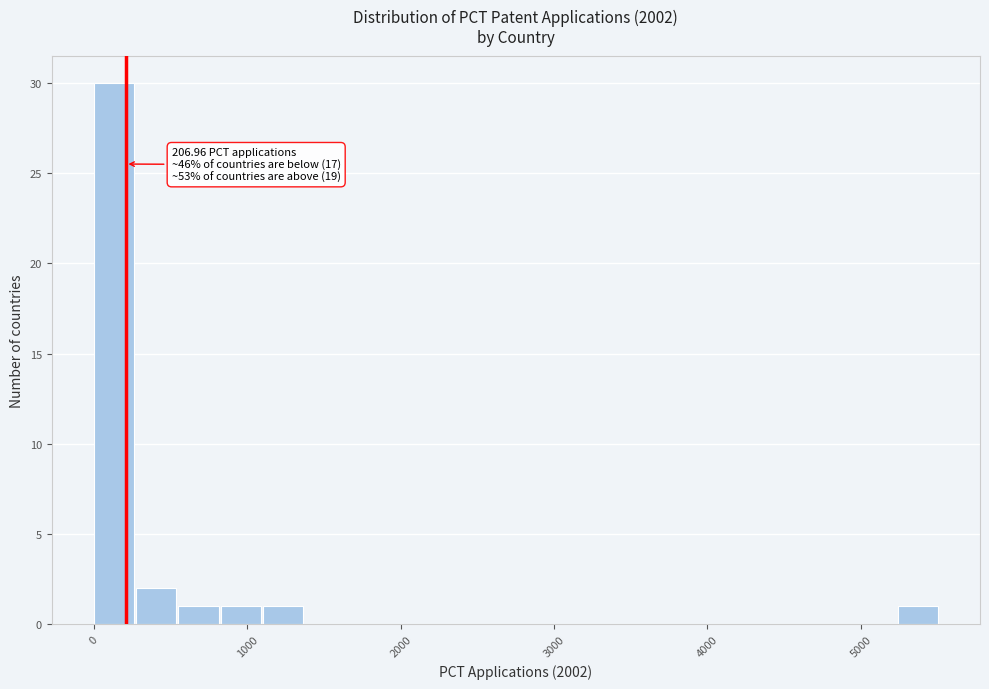

Read against the x-axis, roughly where is the centre of the tallest bar?

100